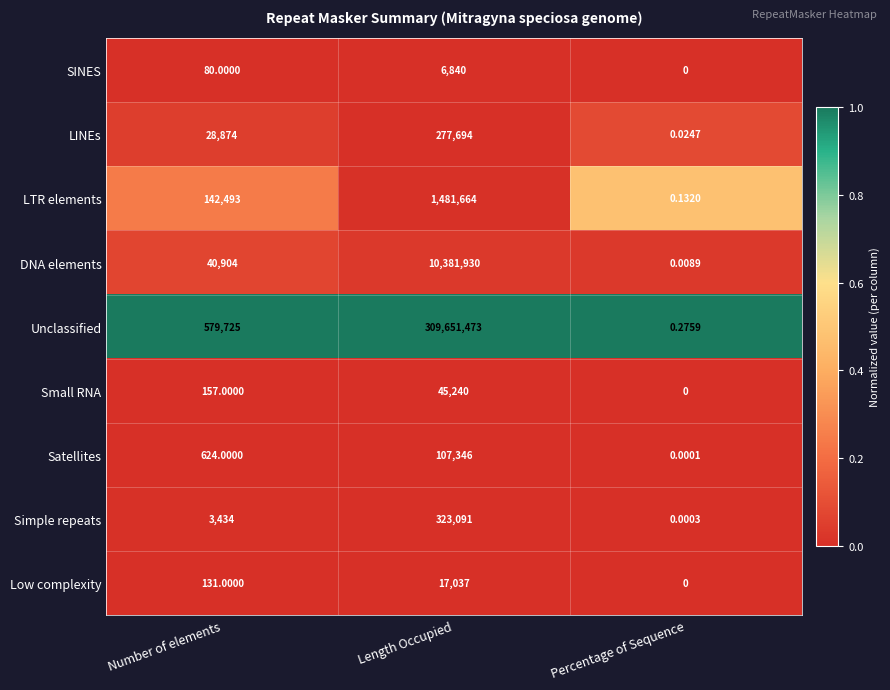

At which category is the sum across all series the highest?

Length Occupied